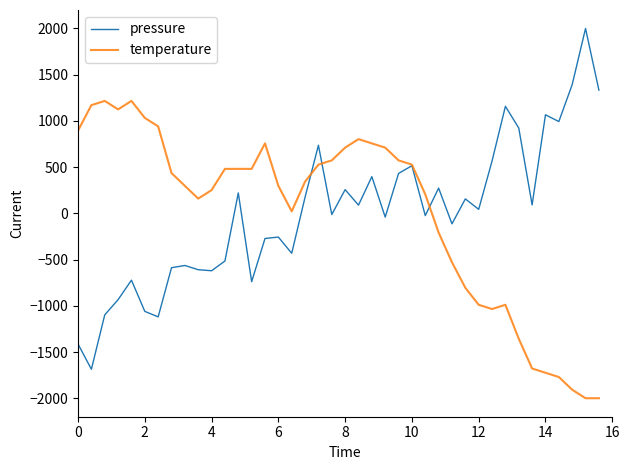

What are all the series names shown in the legend?

pressure, temperature